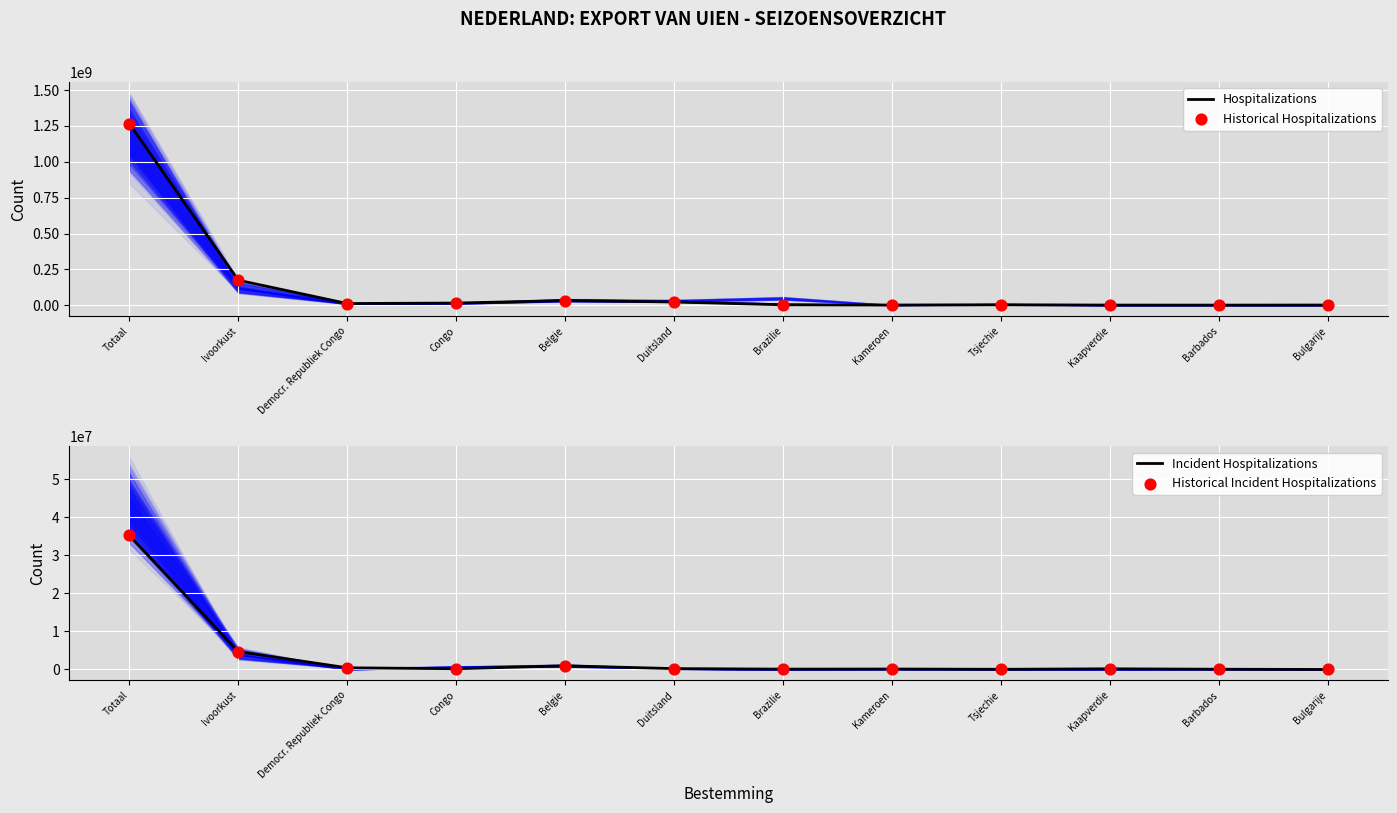

What is the total value across all series at Kameroen?

7903025